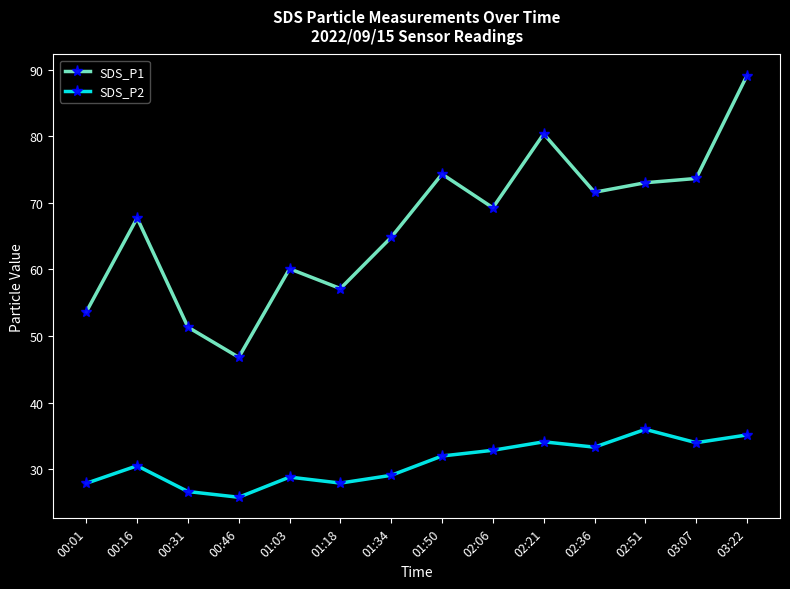

What is the spread (max minus min) of values at 03:22?

54.0